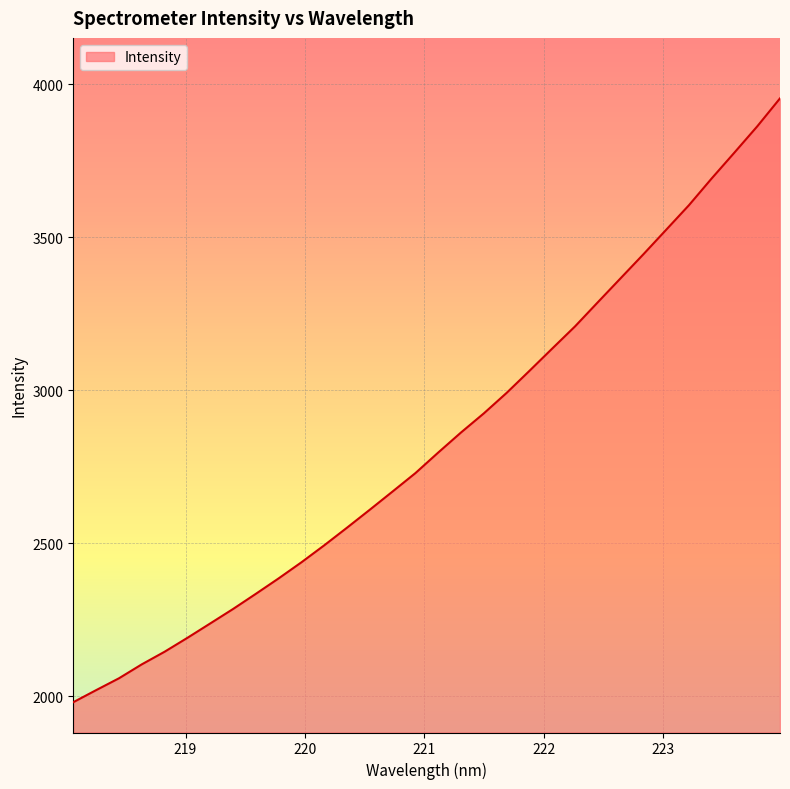

What is the greatest value displayed?

3953.7